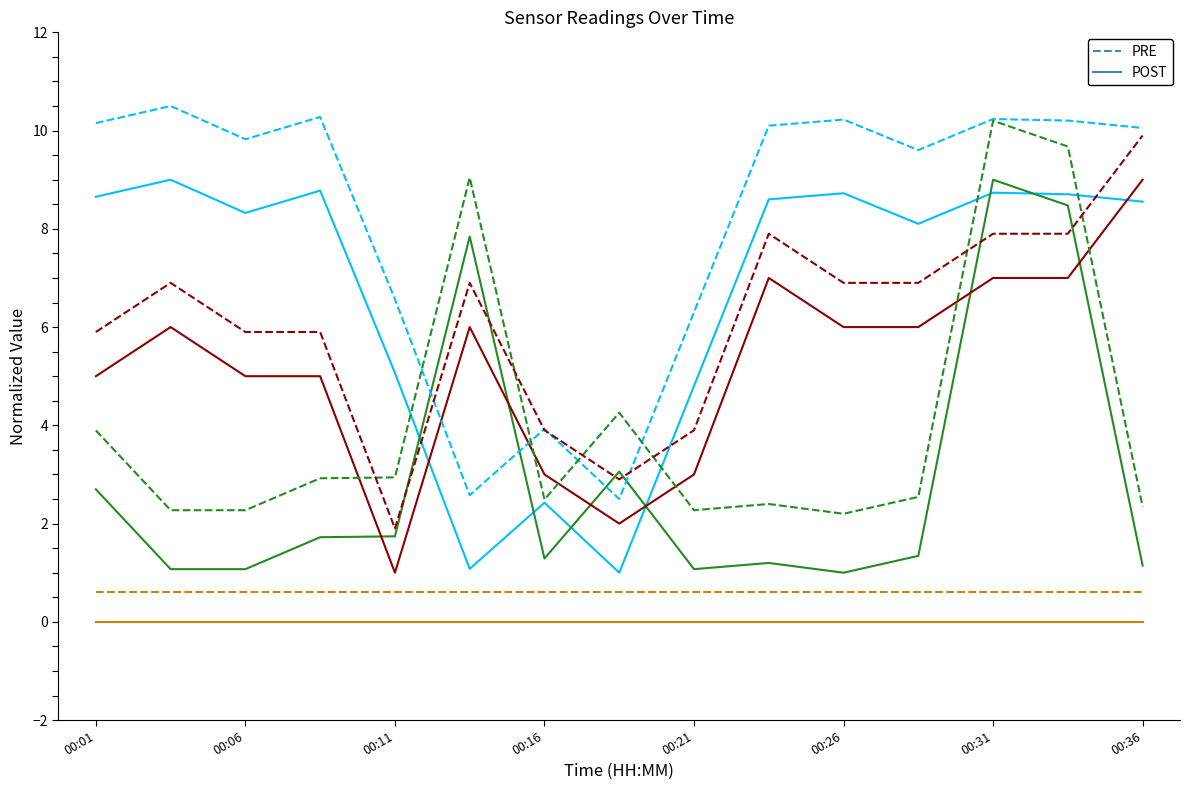

How many lines are shown in the chart?

8